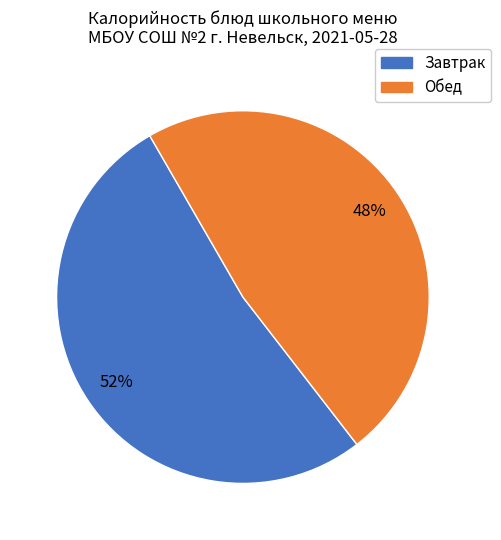

To the nearest percent, what is the difference between the largest and smallest slice percentages?

4%